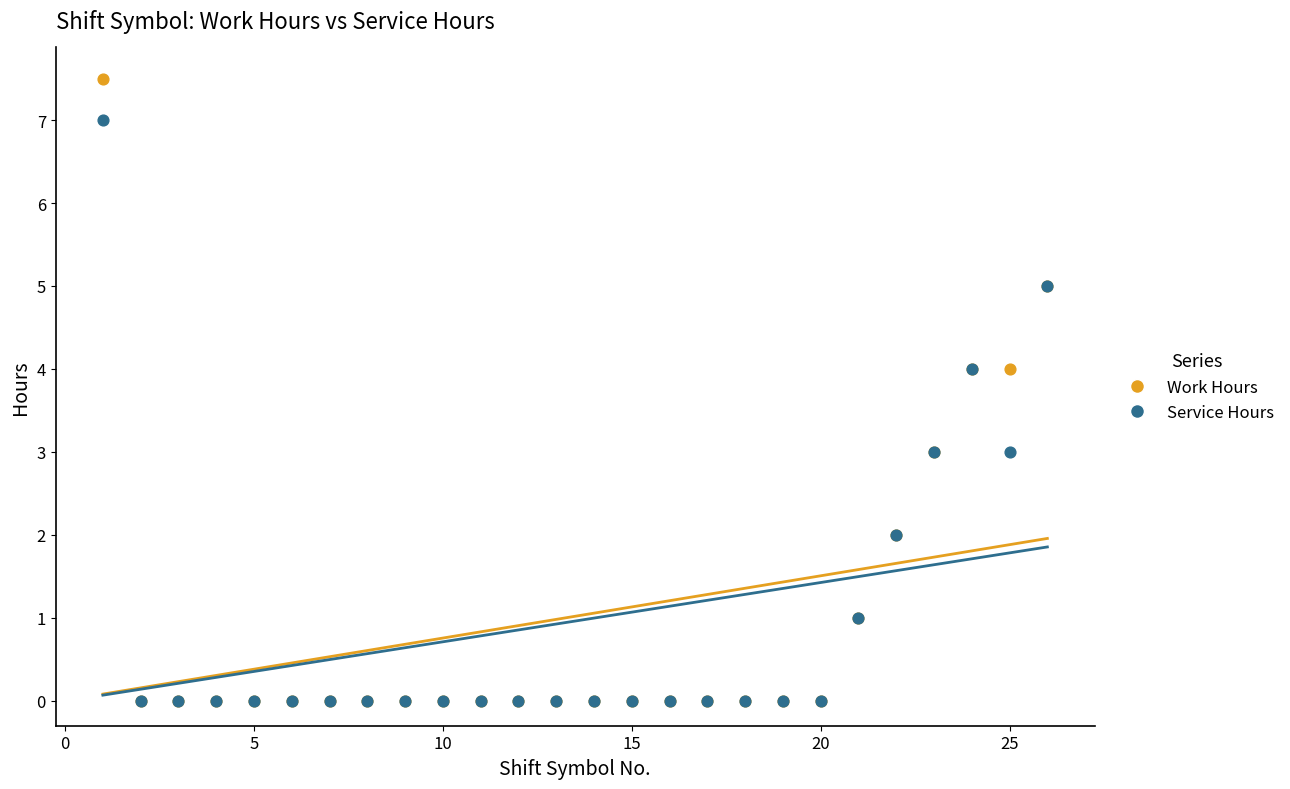

What are all the series names shown in the legend?

Work Hours, Service Hours